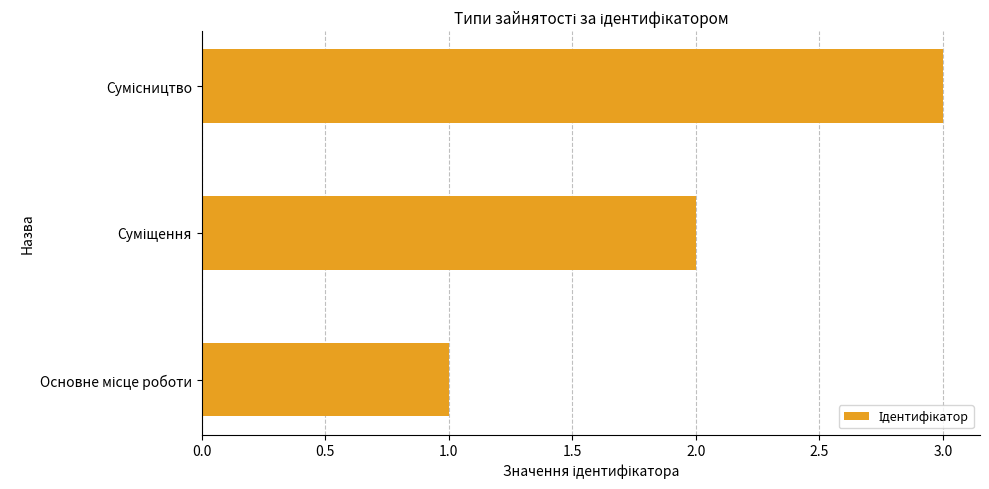

What is the sum of all values?

6